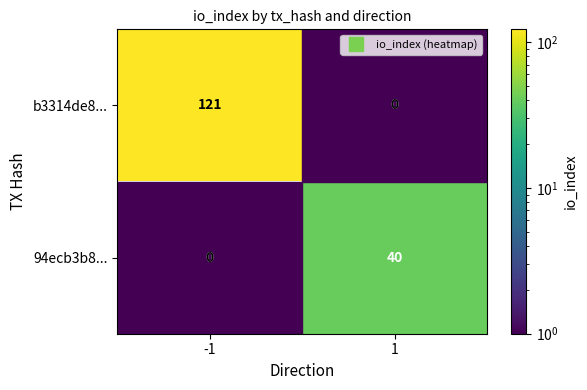

Where is b3314de8... nearest to the value 121?

-1